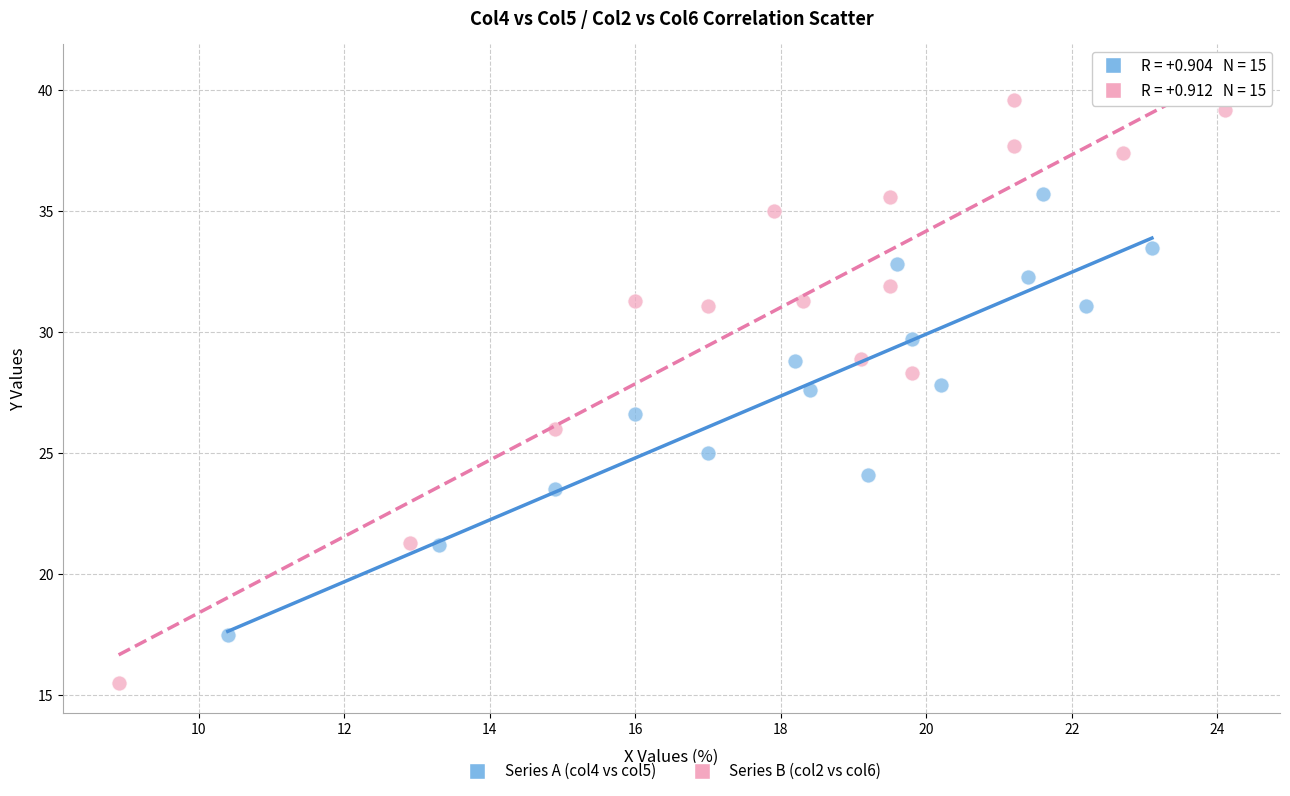

Which series contains the highest Y value?

Series B (col2 vs col6)